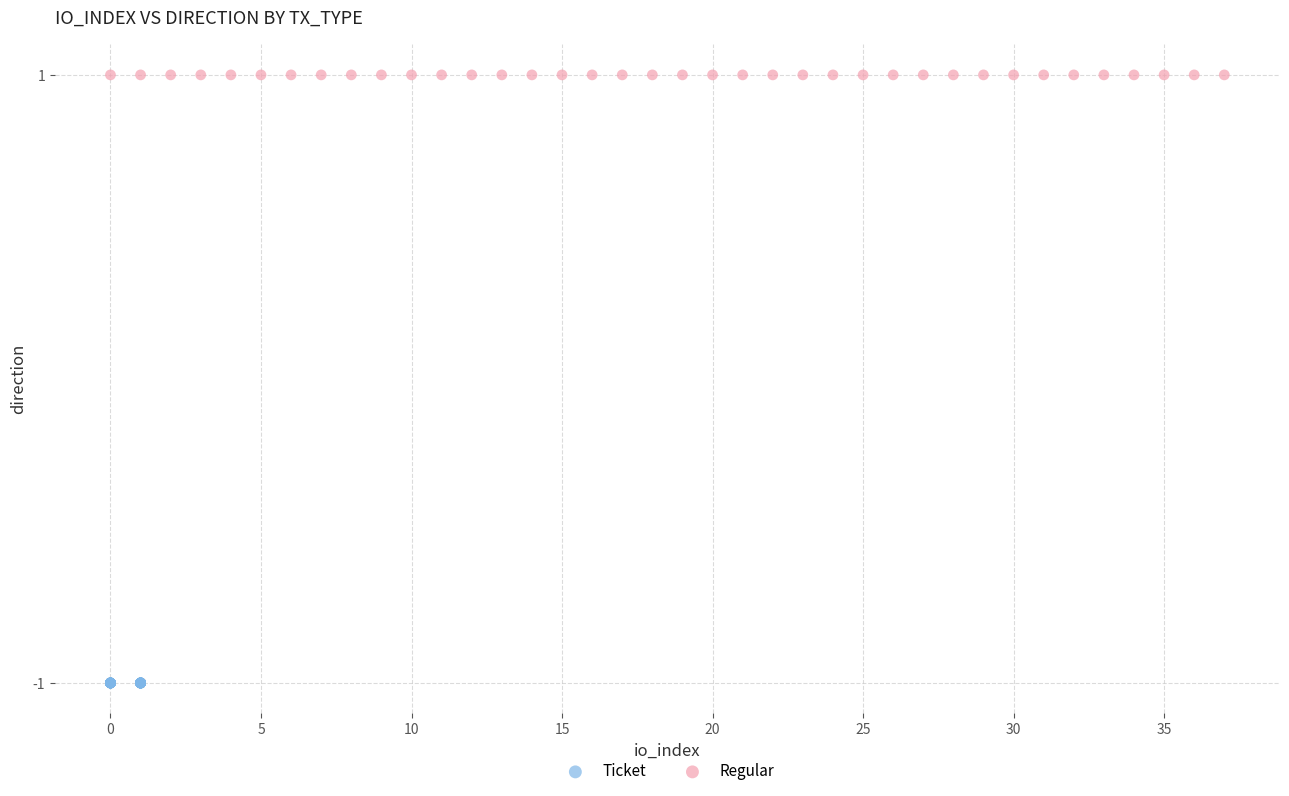

What are all the series names shown in the legend?

Ticket, Regular